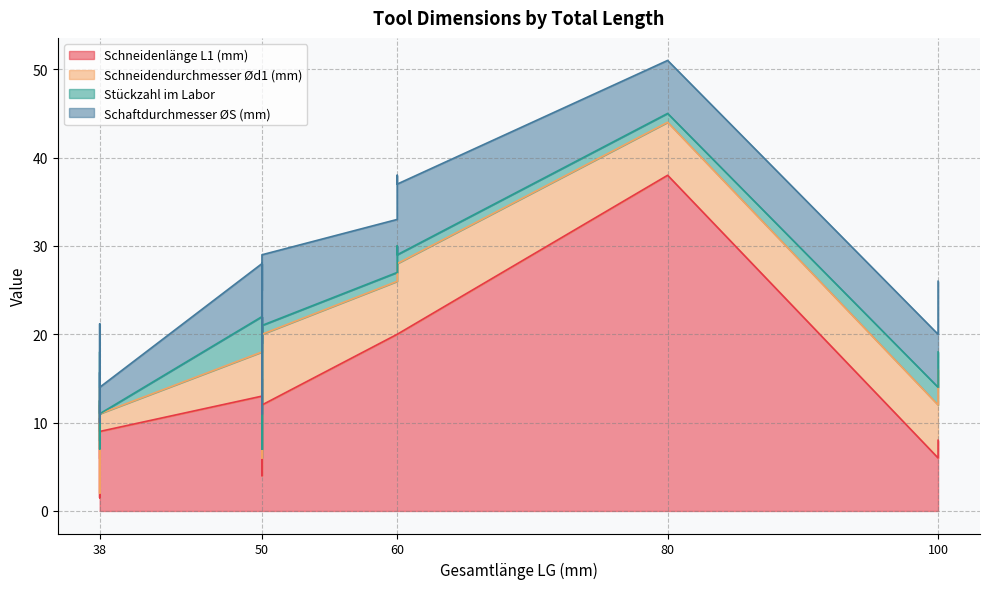

What is the sum of the Schaftdurchmesser ØS (mm) values at 38 and 50?

11.2